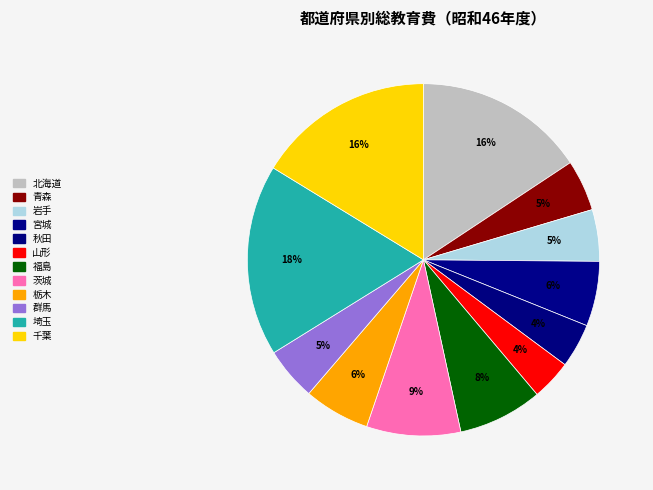

To the nearest percent, what is the difference between the largest and smallest slice percentages?

14%